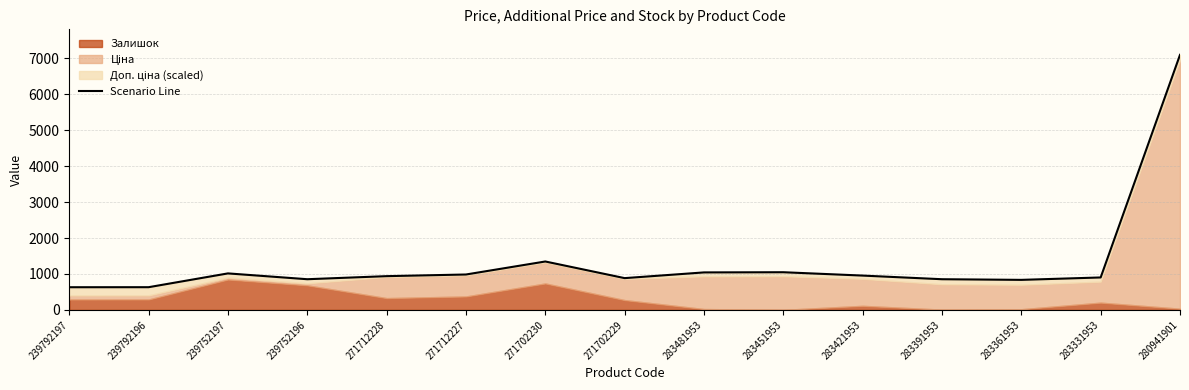

How many lines are shown in the chart?

1